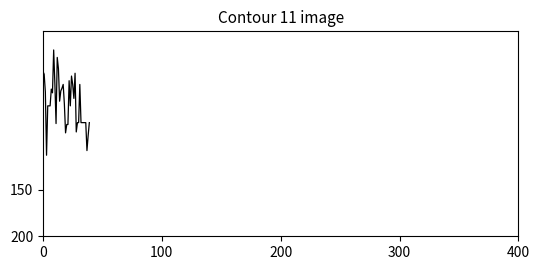

What is the difference between the maximum and minimum values?

113